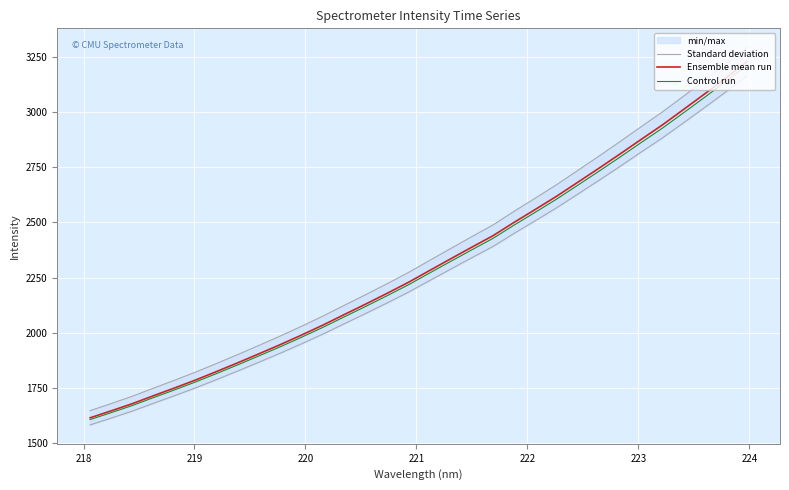

How many values in the Ensemble mean run series are below 2281?

16